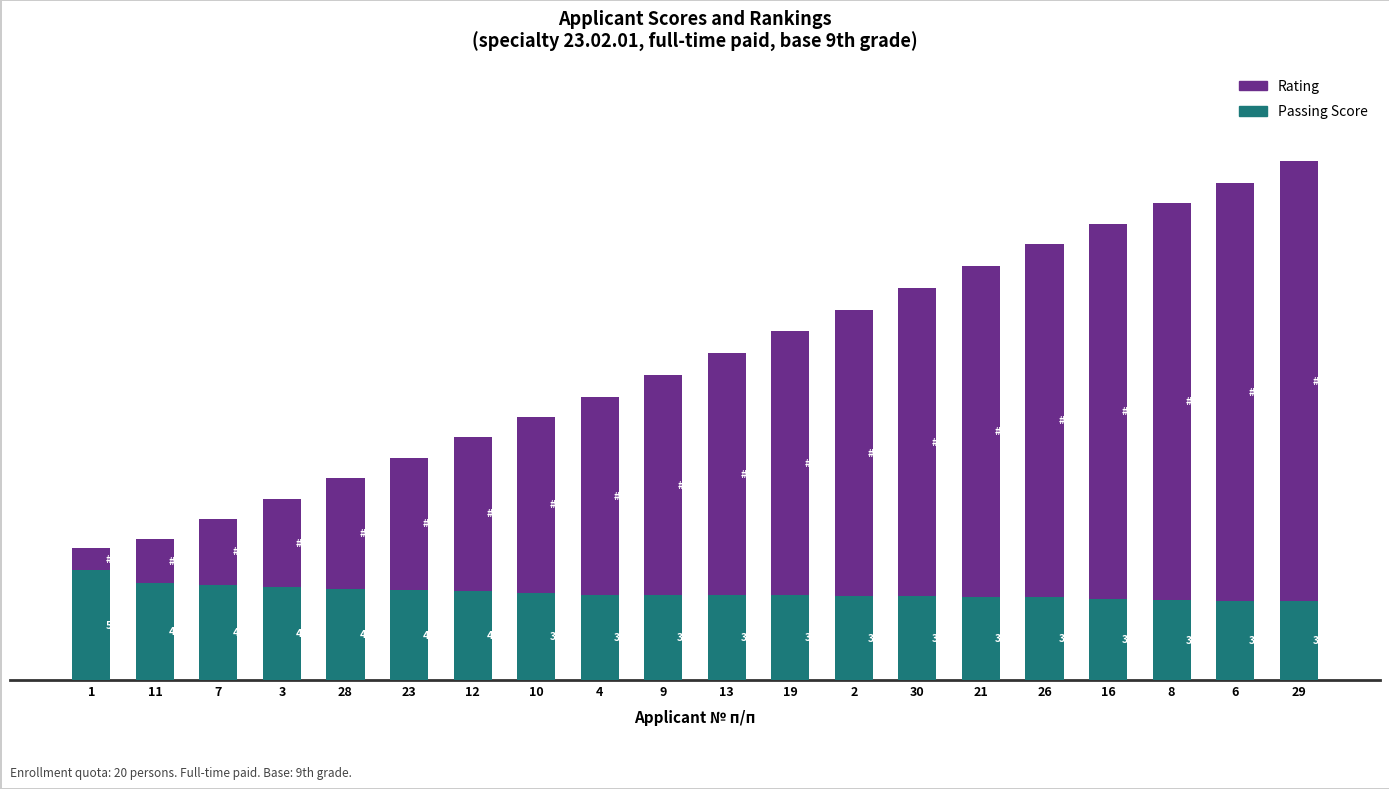

Are the bars grouped side by side (vs. stacked)?

No